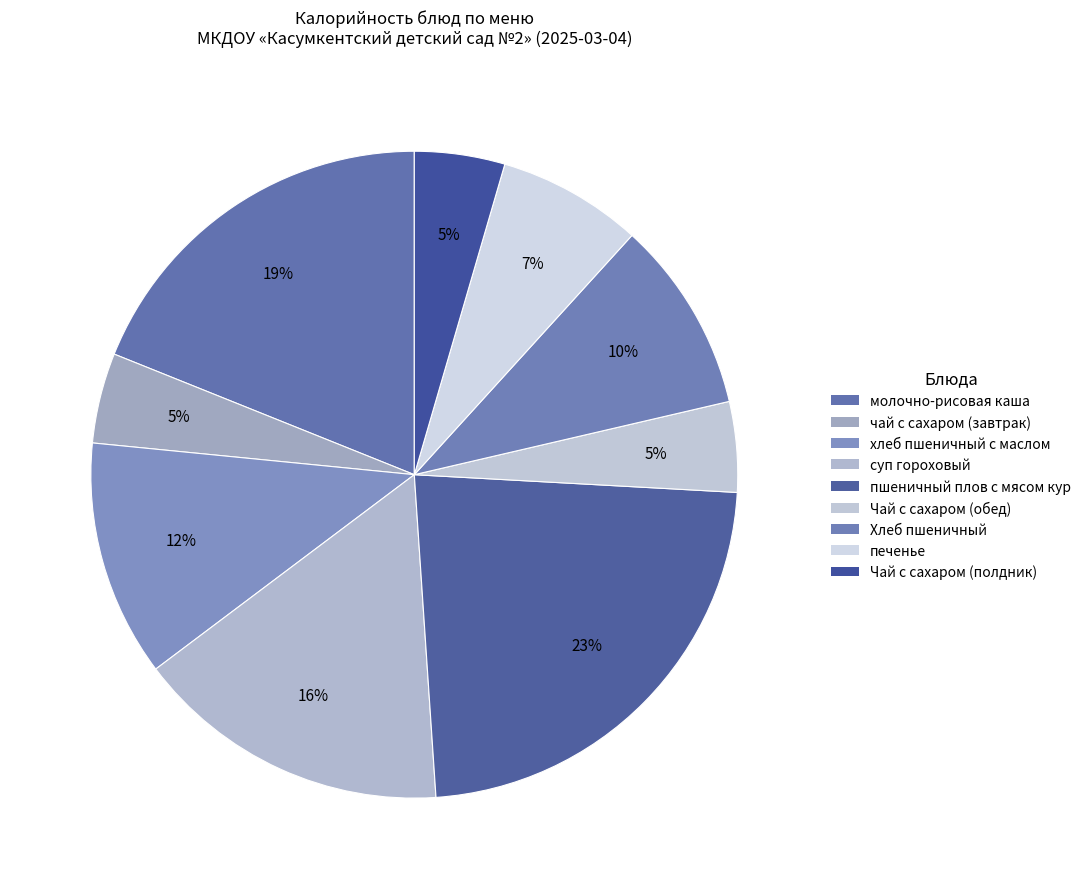

To the nearest percent, what is the difference between the Хлеб пшеничный and печенье slice percentages?

2%